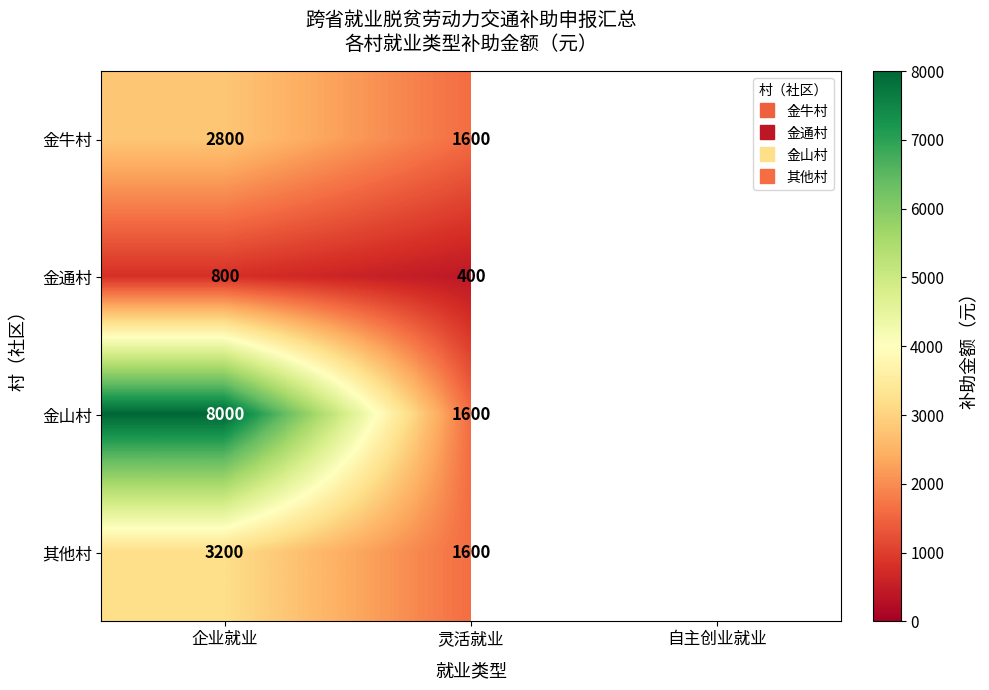

What value does the 其他村 series have at 灵活就业?

1600.0